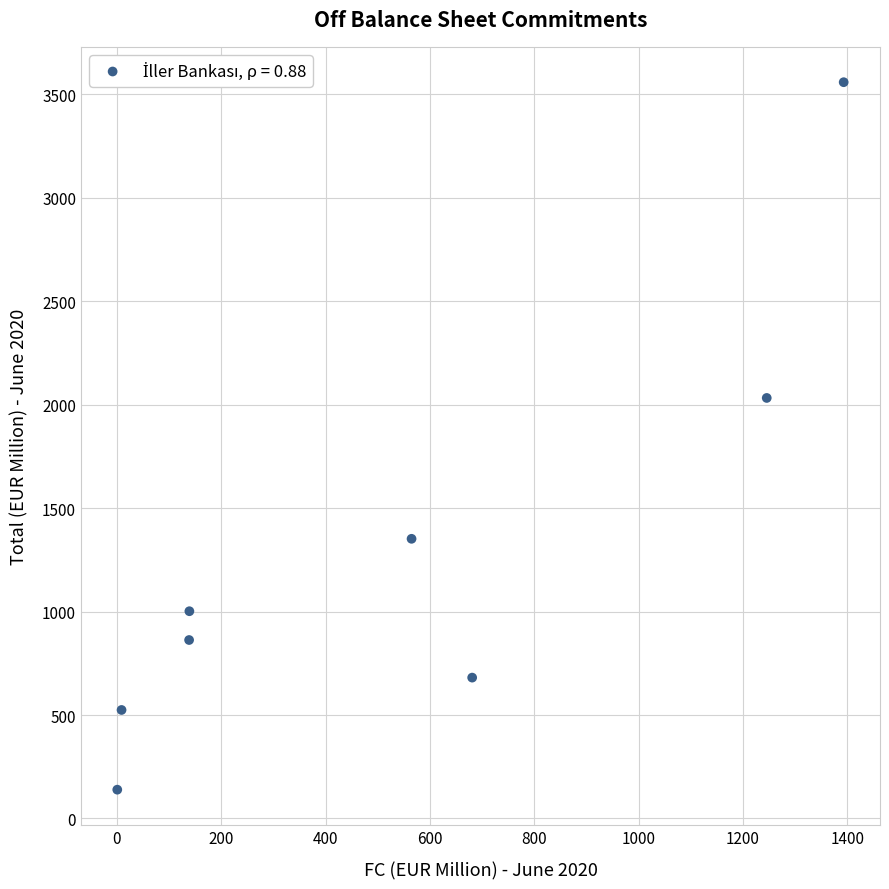

What is the average X value?

521.3